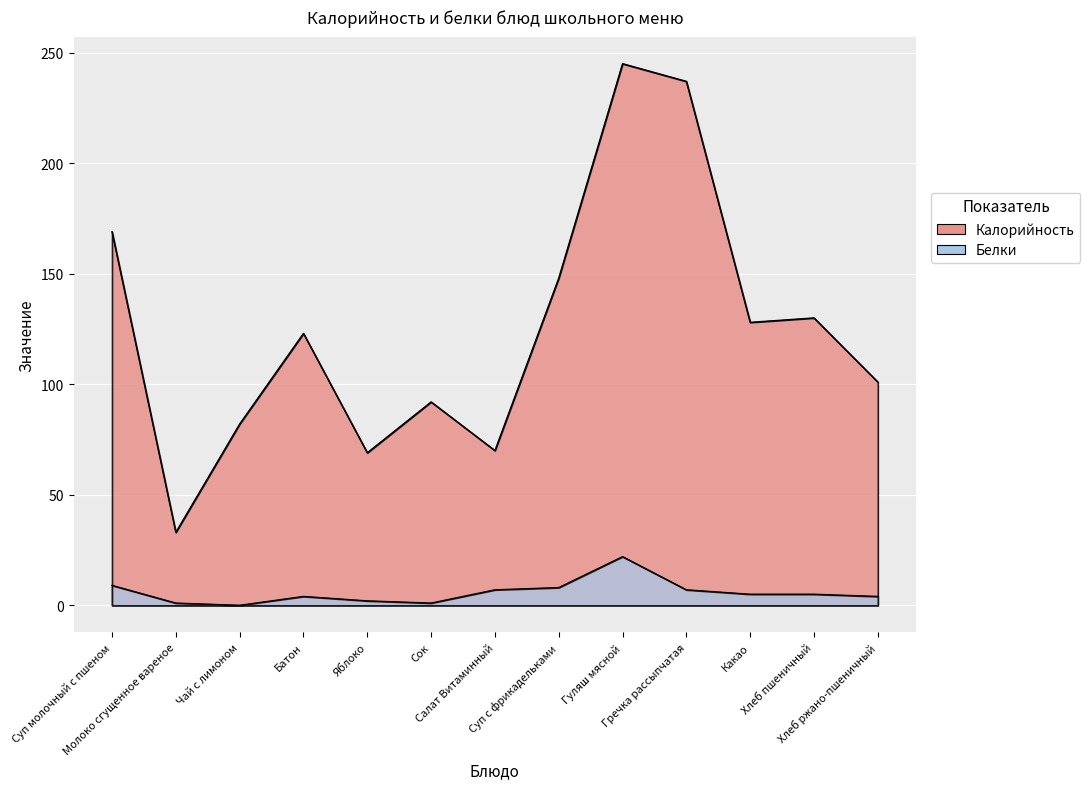

True or false: Калорийность and Белки intersect in this chart.

False